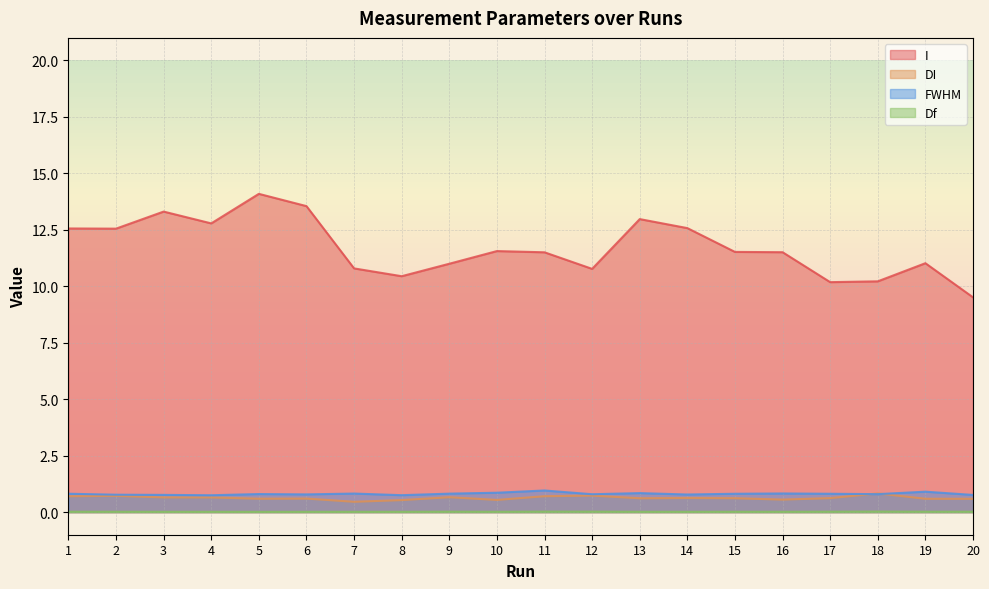

Which series has the widest spread of values?

I